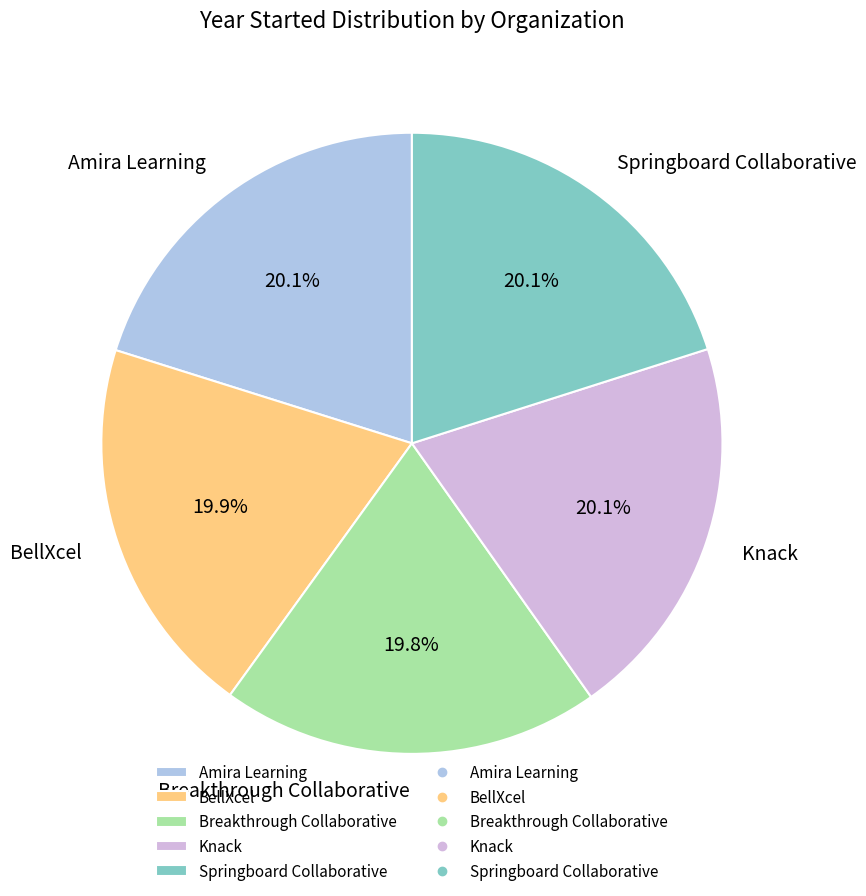

Does Amira Learning account for over 50% of the chart?

No